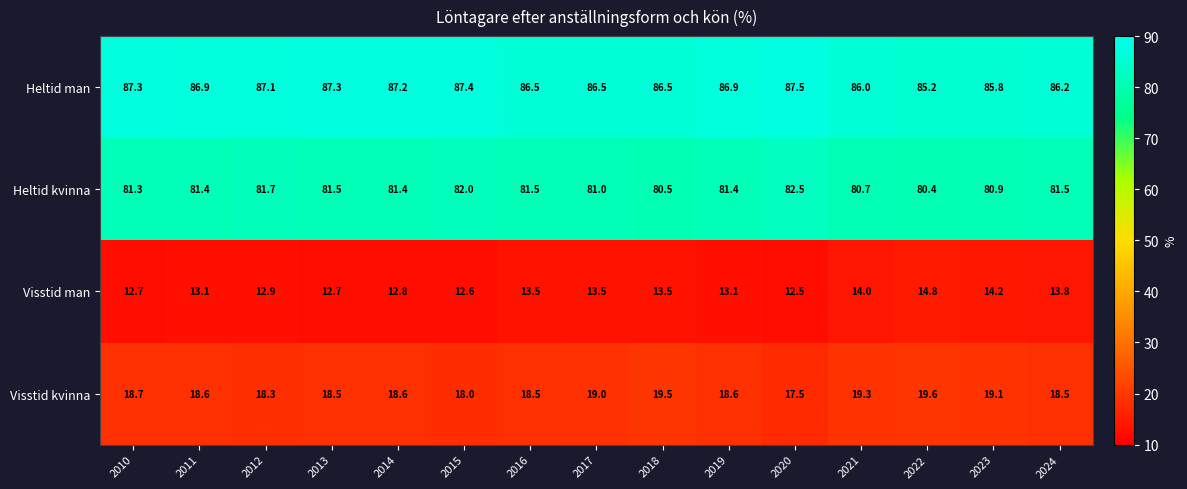

What is the difference between the maximum and minimum values in the Visstid kvinna series?

2.1